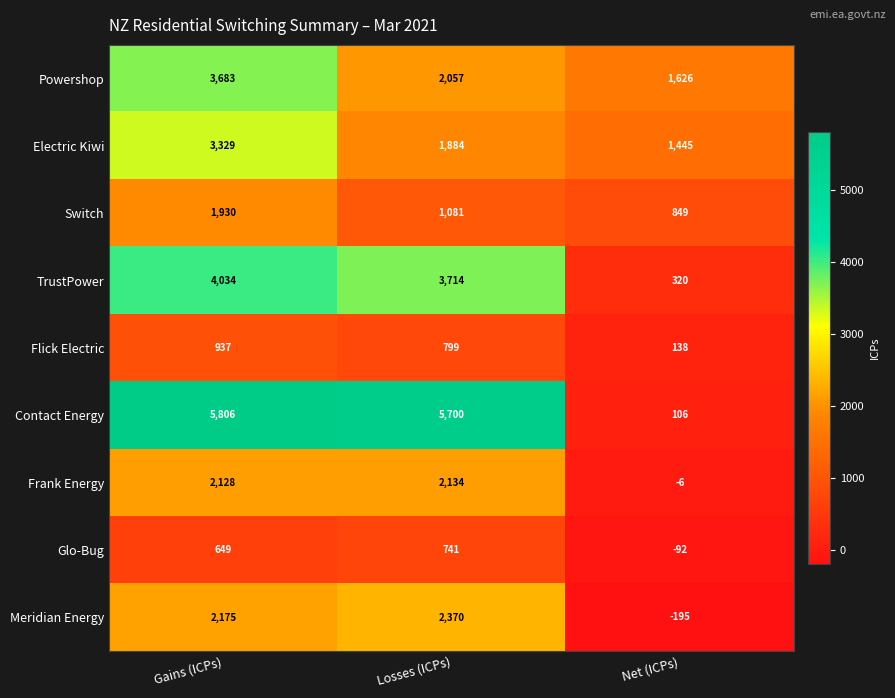

What is the sum of the Contact Energy values at Net (ICPs) and Gains (ICPs)?

5912